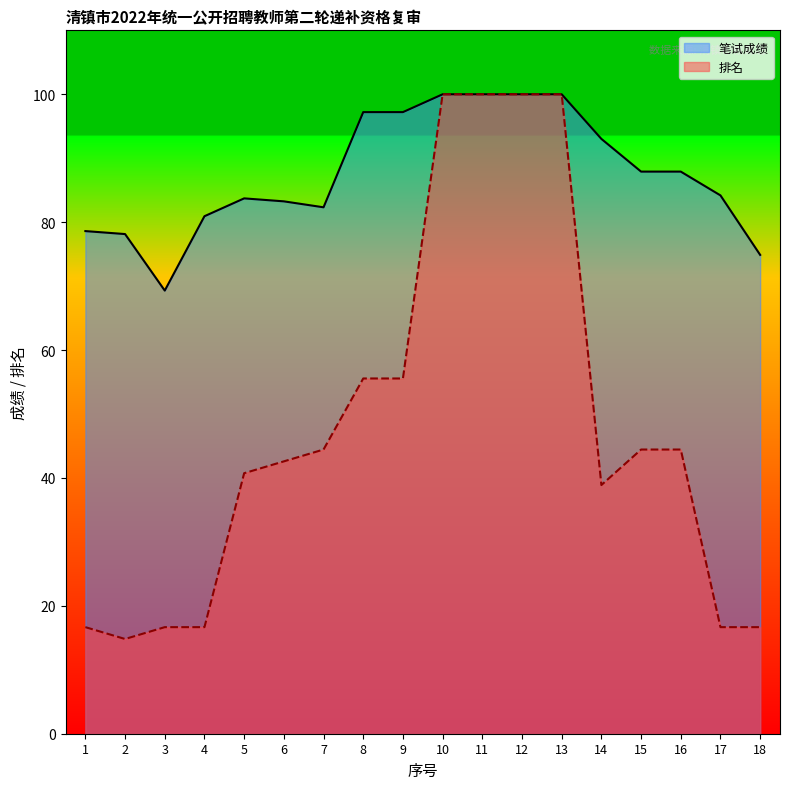

True or false: 排名 and 笔试成绩 intersect in this chart.

False